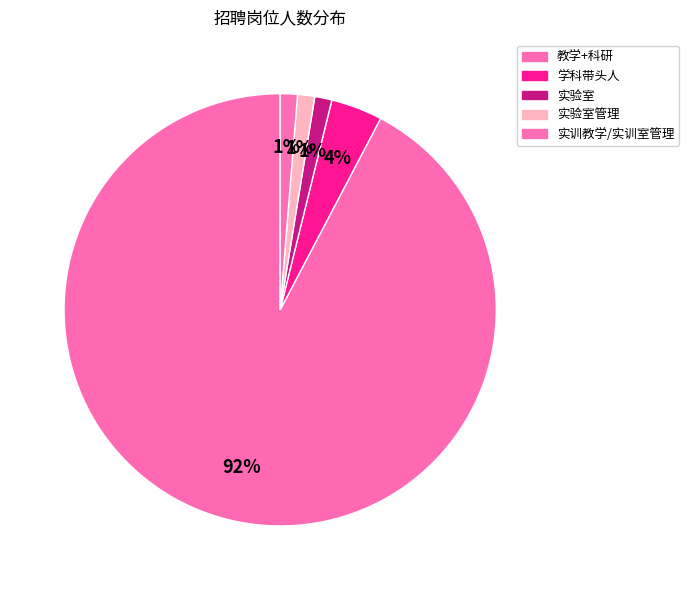

How many segments does this pie chart have?

5